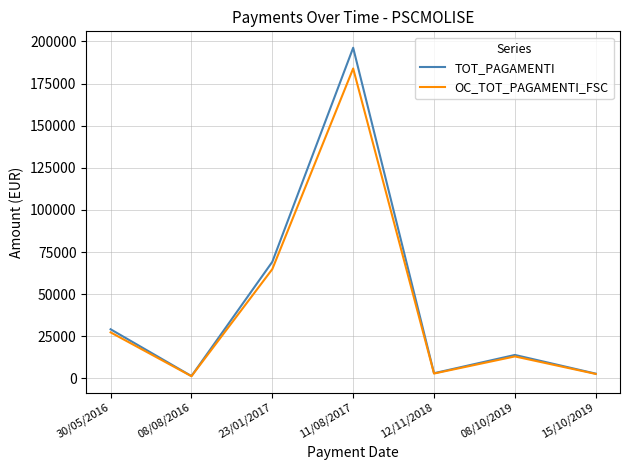

What is the greatest value displayed?

196241.9